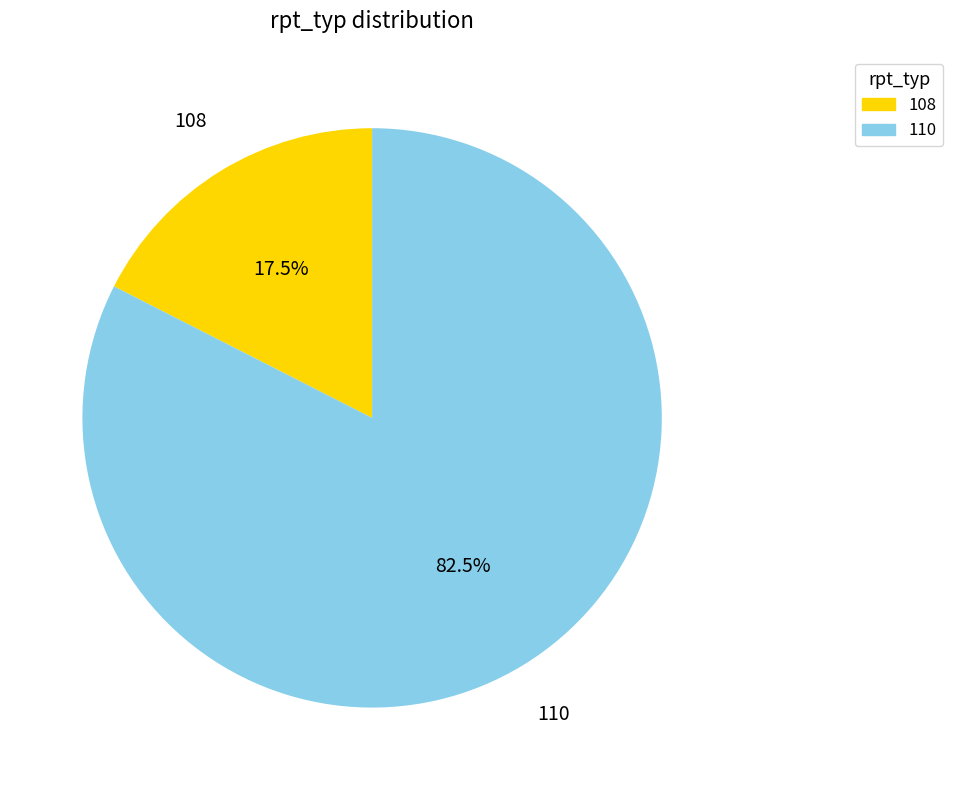

Is there any slice that represents more than half of the pie?

Yes